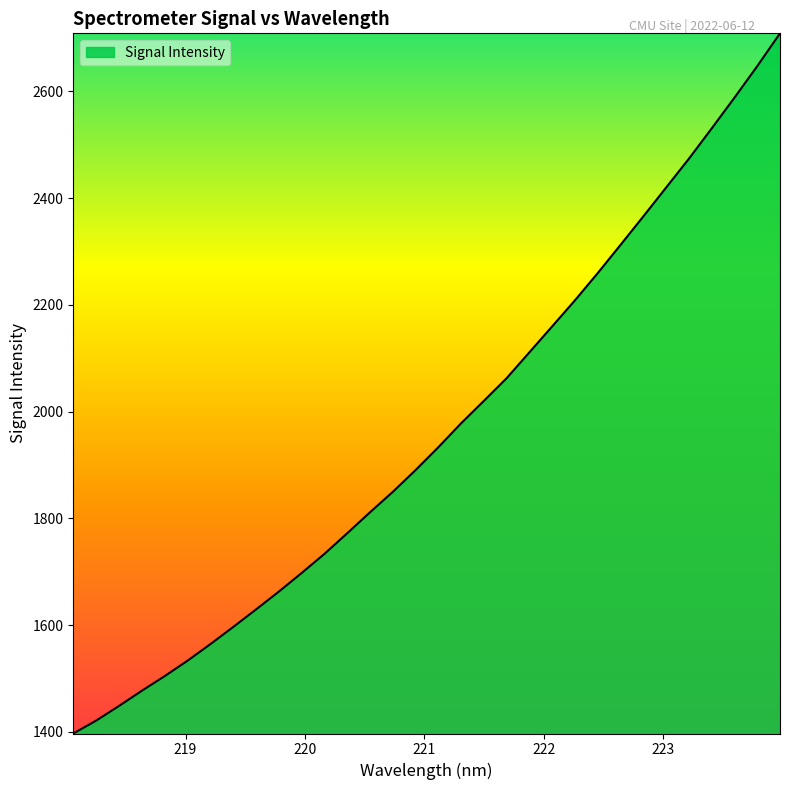

True or false: there are more than 2 points higher than both neighbors.

False